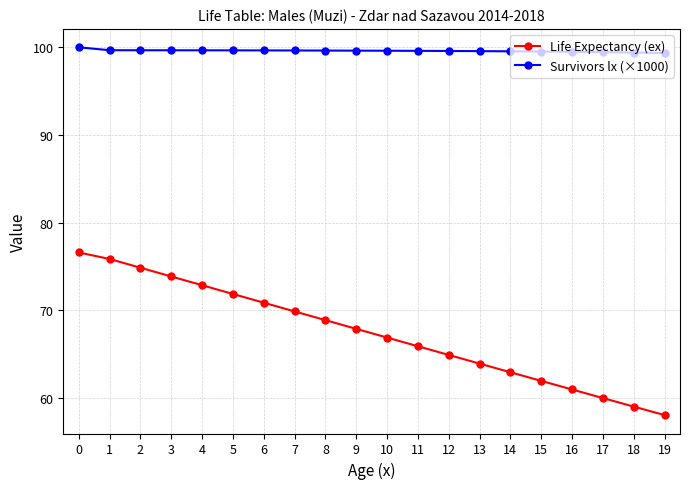

What are all the series names shown in the legend?

Life Expectancy (ex), Survivors lx (×1000)